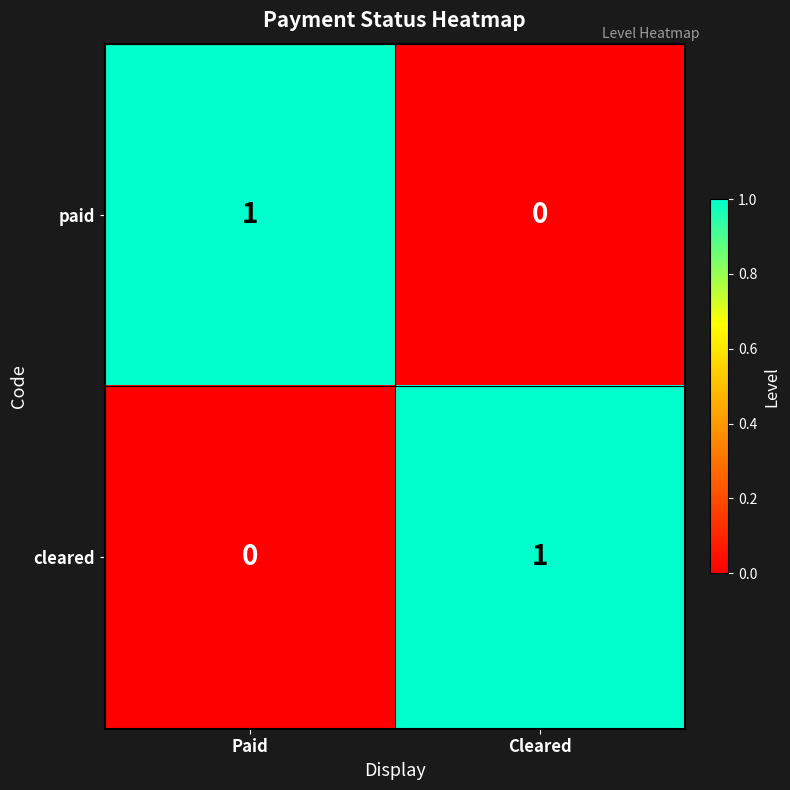

Rank the categories by paid value from lowest to highest.

Cleared, Paid